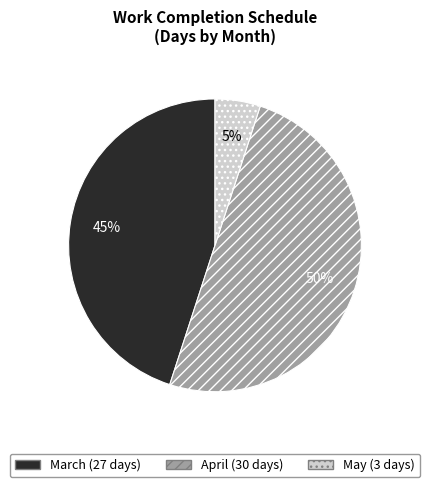

What is the ratio of the value at March to the value at May?

9.0